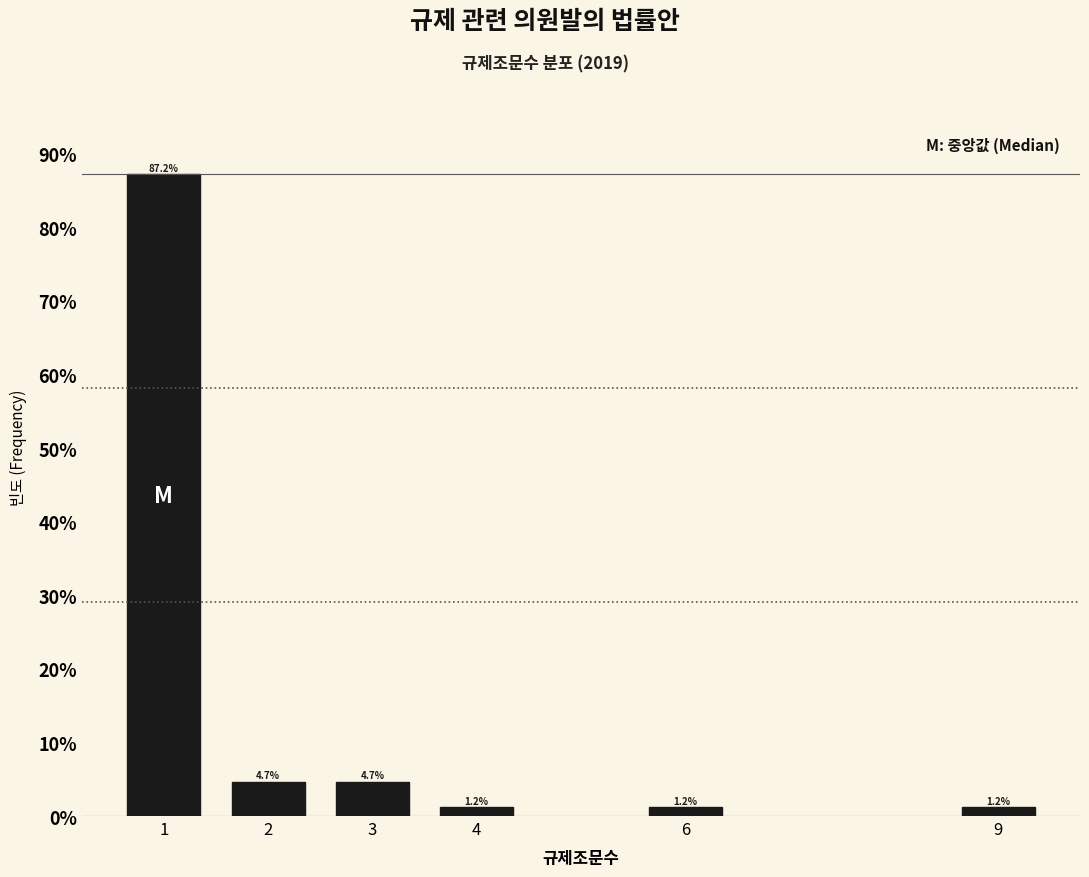

Does the chart contain any negative values?

No